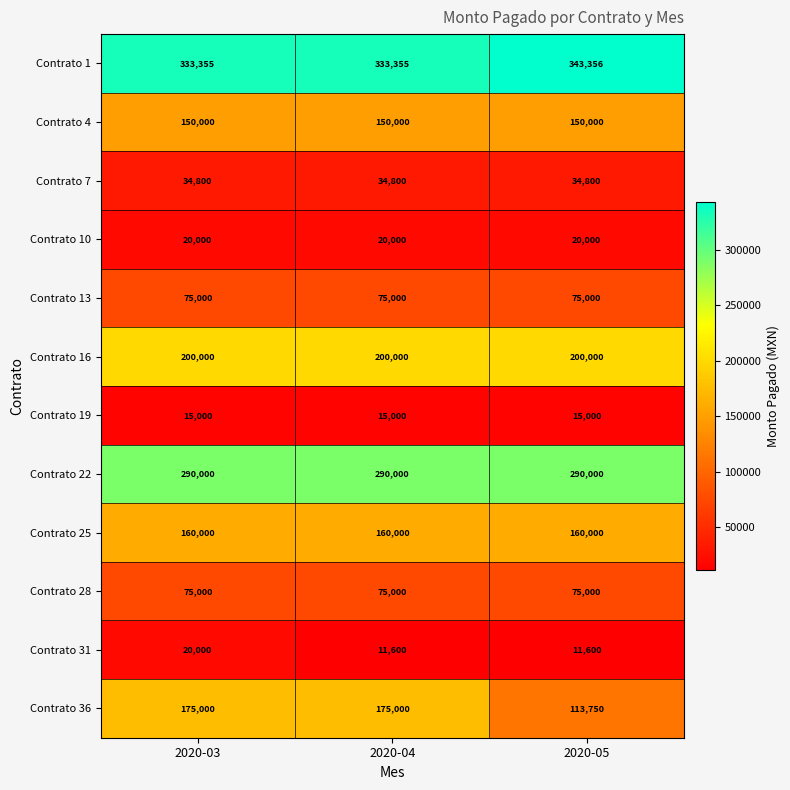

Which label corresponds to the largest value in the chart?

2020-05